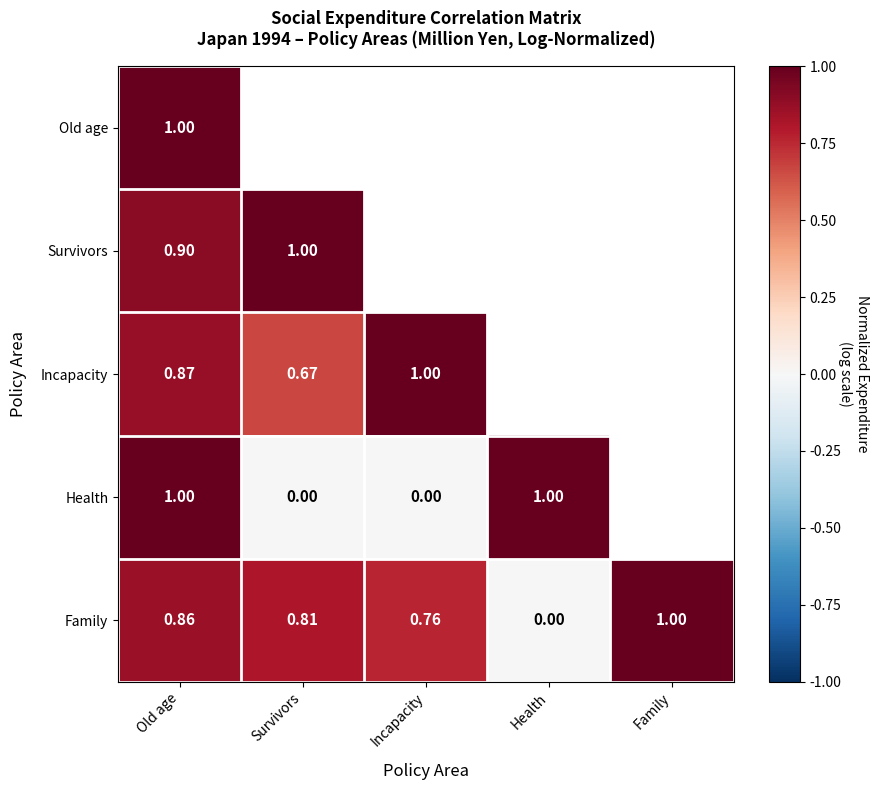

Is it true that Family equals 0.9 at Old age?

True